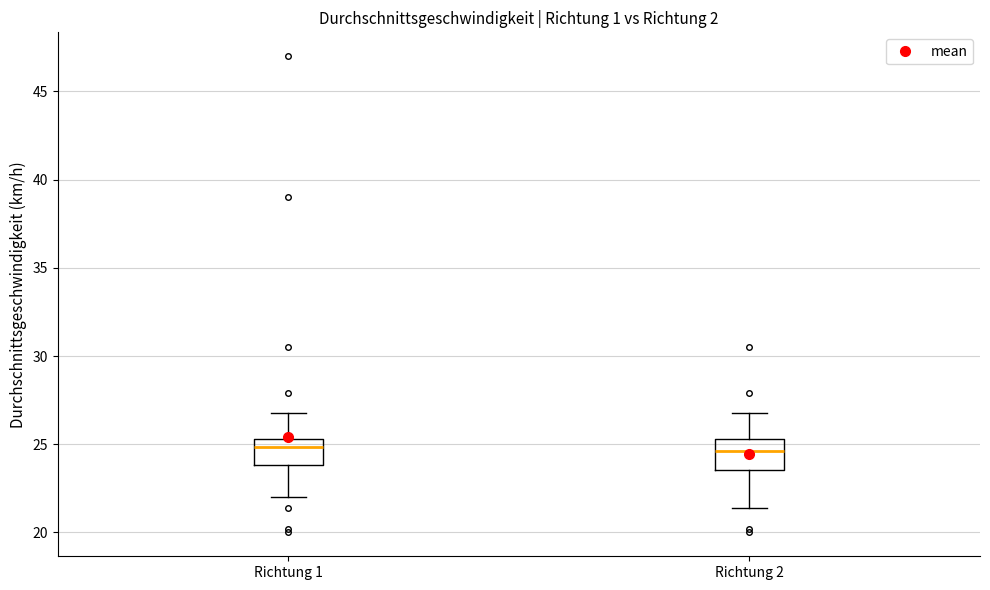

Reading left to right, read every box against the y-axis: the position of its median line, the range the box covers, and the ends of its whiskers. The values are not printed on the chart, so give them approximately, as read against the axis.

Richtung 1: median 25.0, box 24.0 to 25.5, whiskers 22.0 to 27.0
Richtung 2: median 24.5, box 23.5 to 25.5, whiskers 21.5 to 27.0